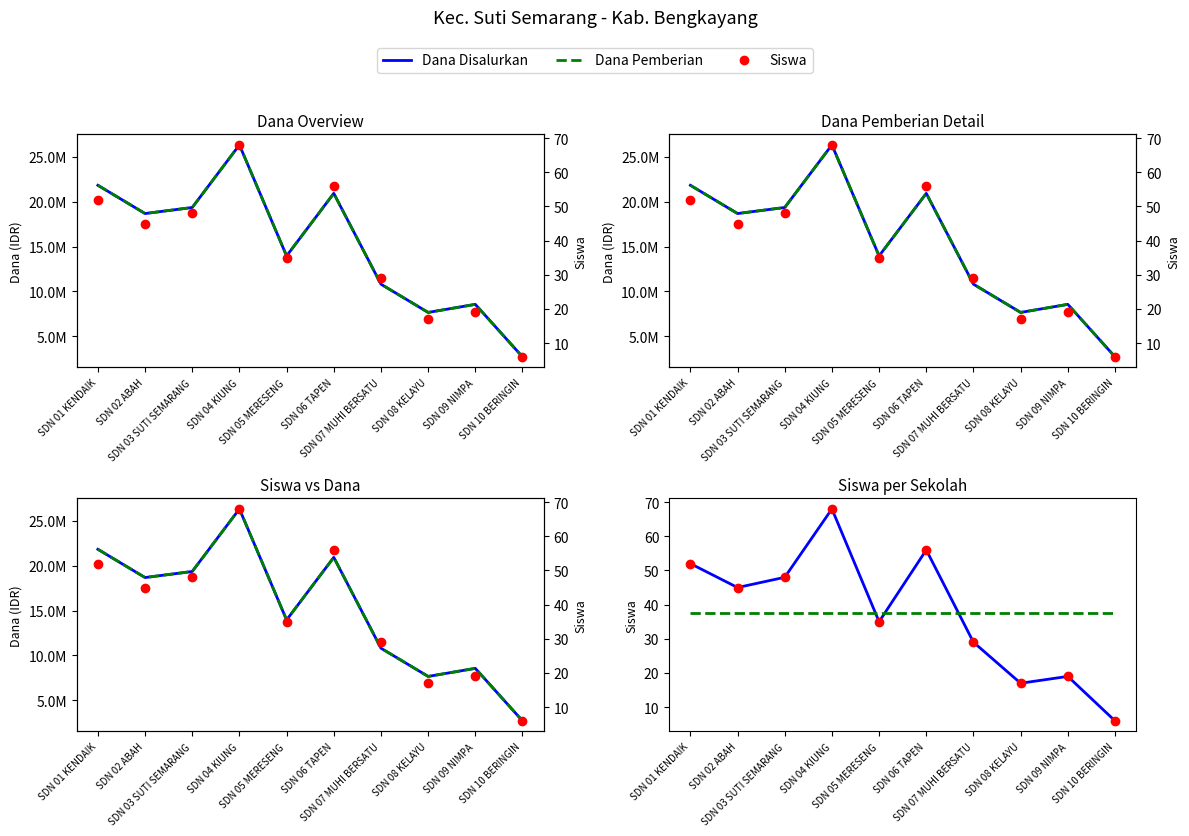

At how many categories does at least one series exceed 60?

1